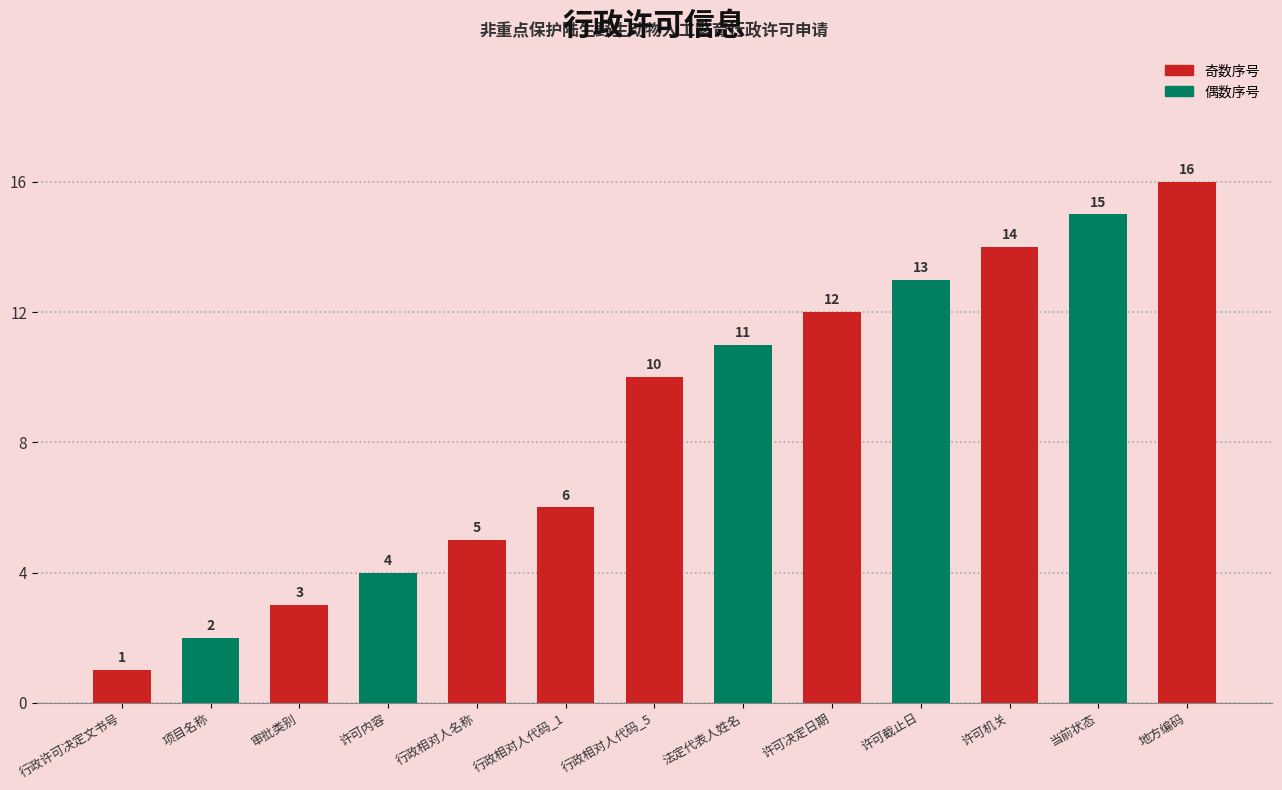

Rank the categories by value from highest to lowest.

地方编码, 当前状态, 许可机关, 许可截止日, 许可决定日期, 法定代表人姓名, 行政相对人代码_5, 行政相对人代码_1, 行政相对人名称, 许可内容, 审批类别, 项目名称, 行政许可决定文书号